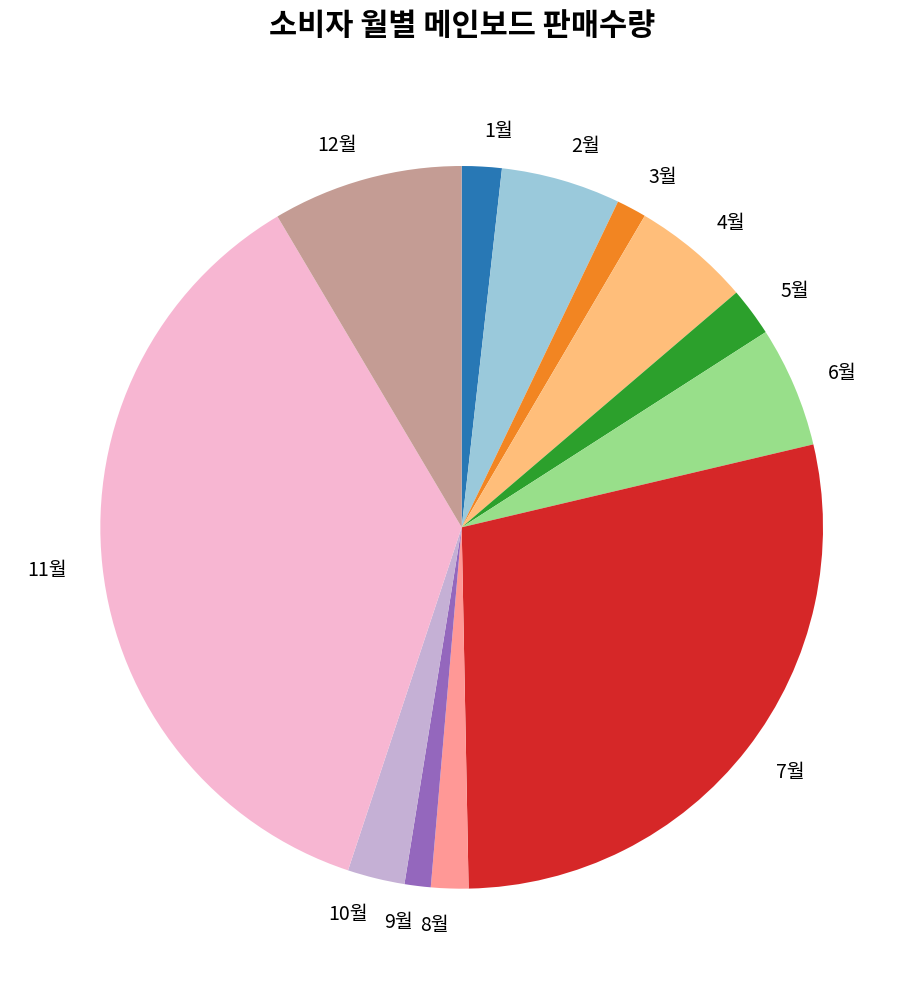

True or false: 6월 accounts for 1% of the total.

False